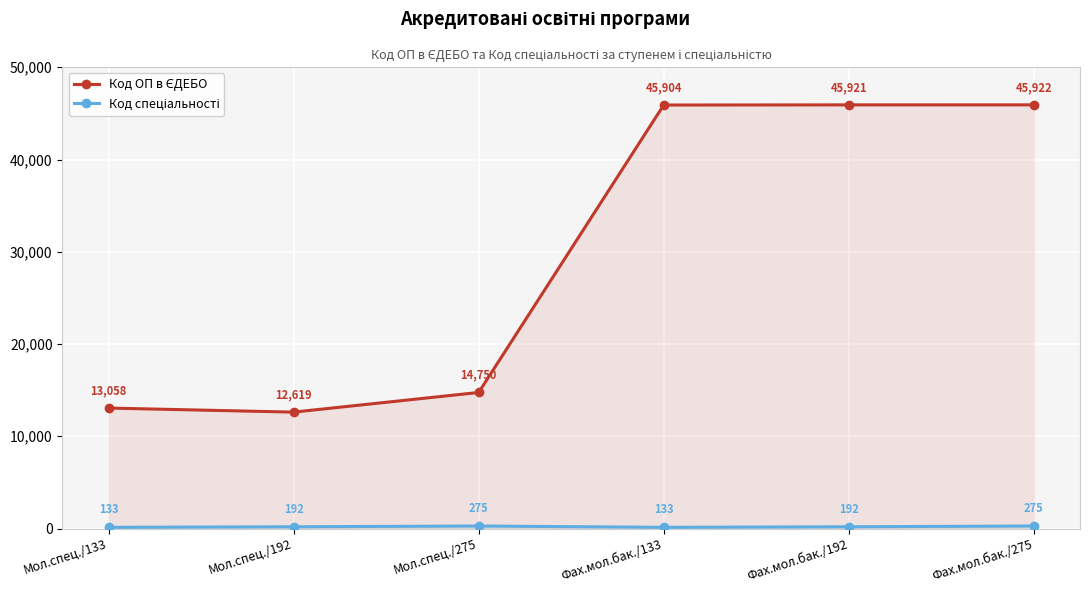

Where is the first local minimum for Код ОП в ЄДЕБО?

Мол.спец./192